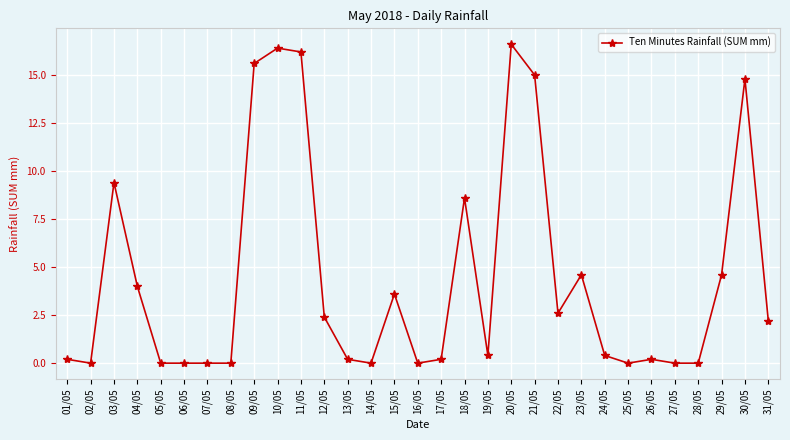

At which category does the data reach its first local peak?

03/05